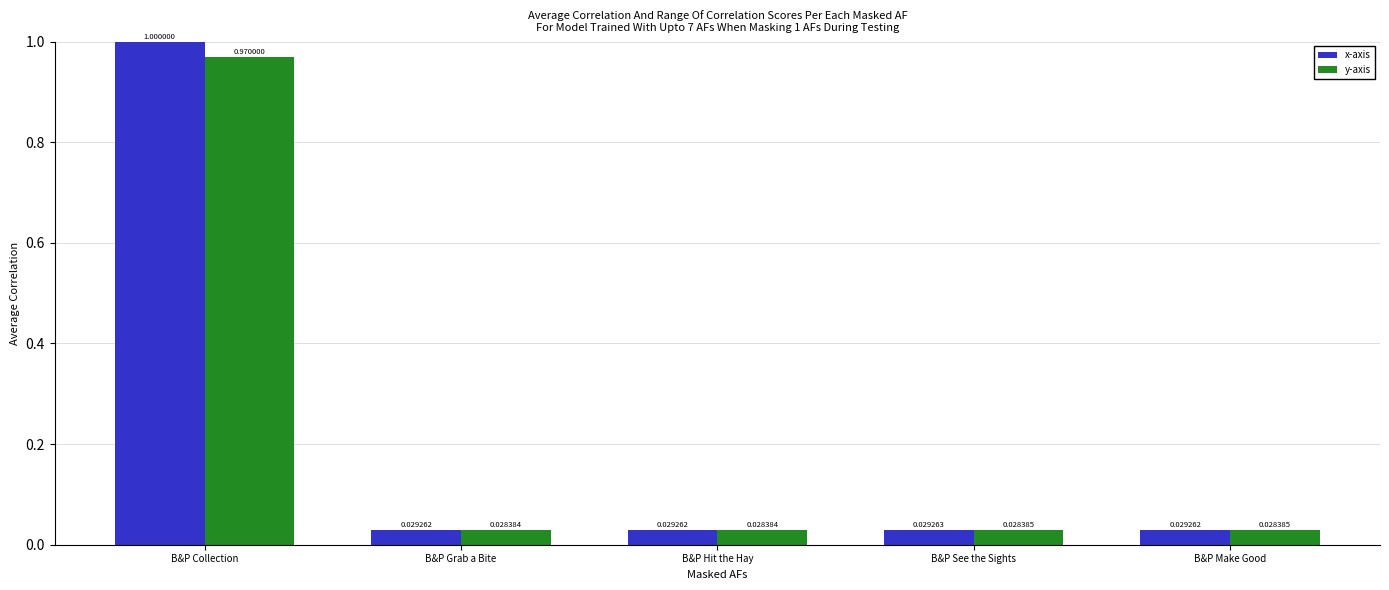

Which series has the widest spread of values?

x-axis